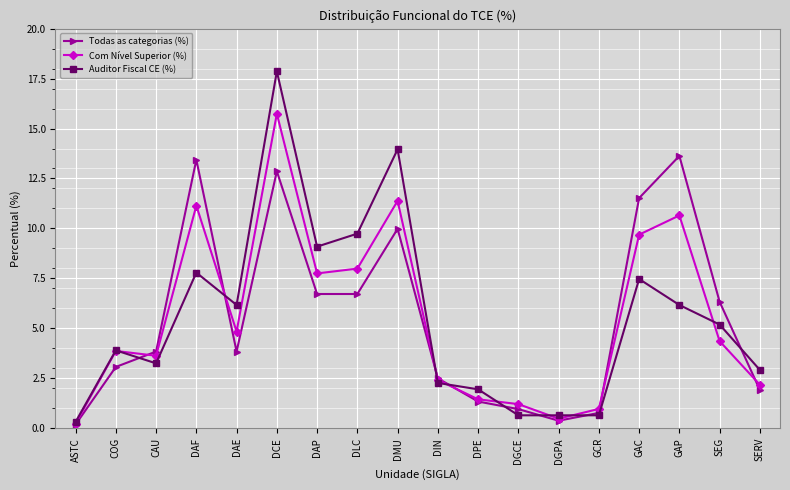

Is it true that Todas as categorias (%) equals 0.4 at DGPA?

True